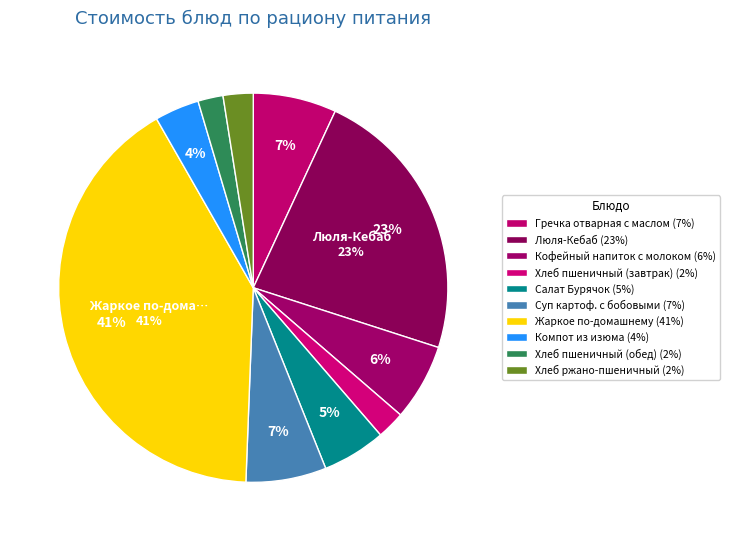

Does any single category account for the majority?

No